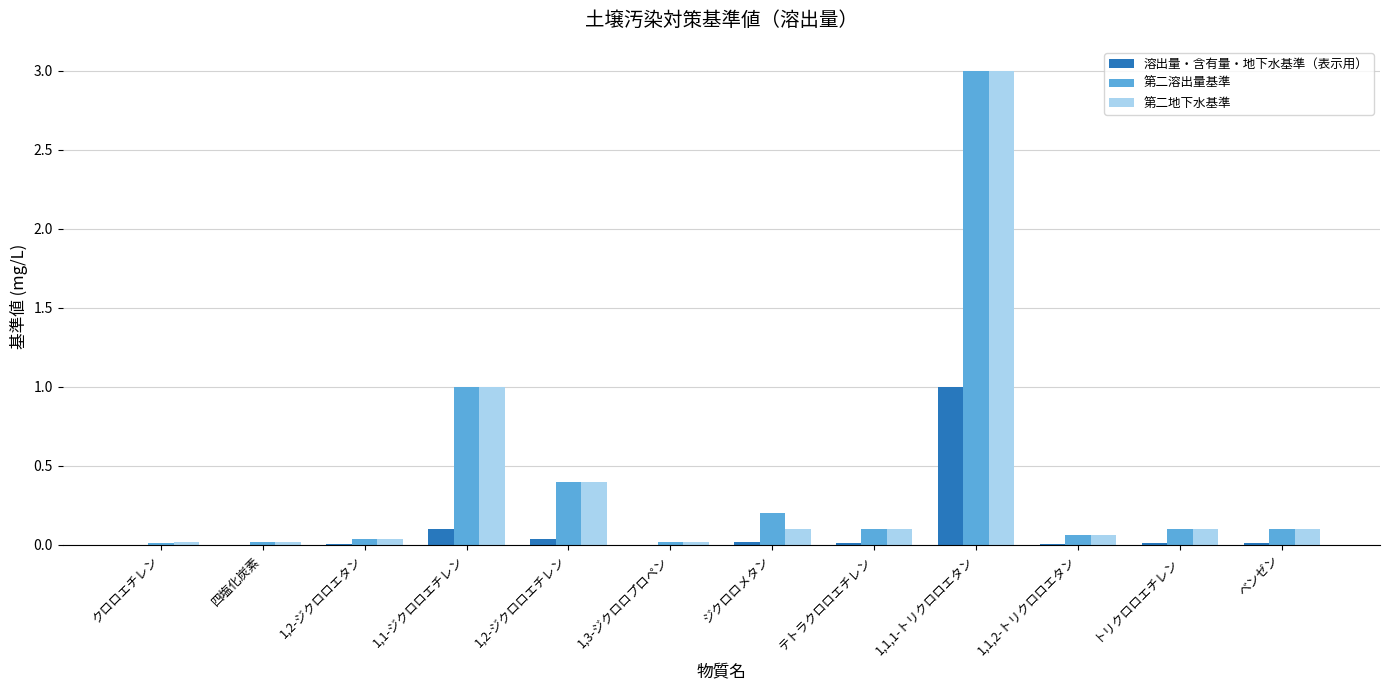

The 第二地下水基準 series shows 0.2 at テトラクロロエチレン. True or false?

False